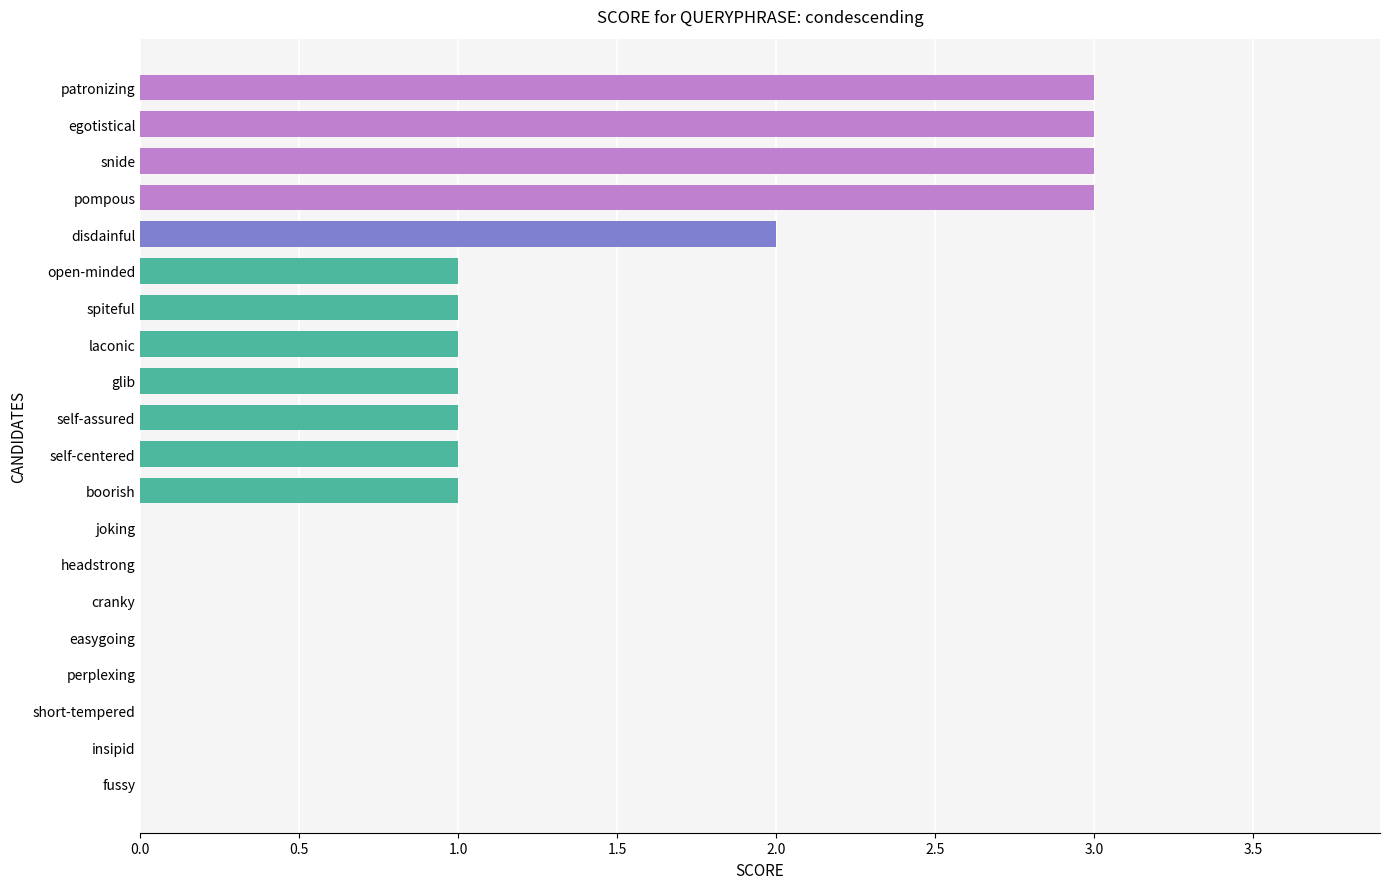

Reading bottom to top, what are all the values shown in this chart?

fussy=0	insipid=0	short-tempered=0	perplexing=0	easygoing=0	cranky=0	headstrong=0	joking=0	boorish=1	self-centered=1	self-assured=1	glib=1	laconic=1	spiteful=1	open-minded=1	disdainful=2	pompous=3	snide=3	egotistical=3	patronizing=3